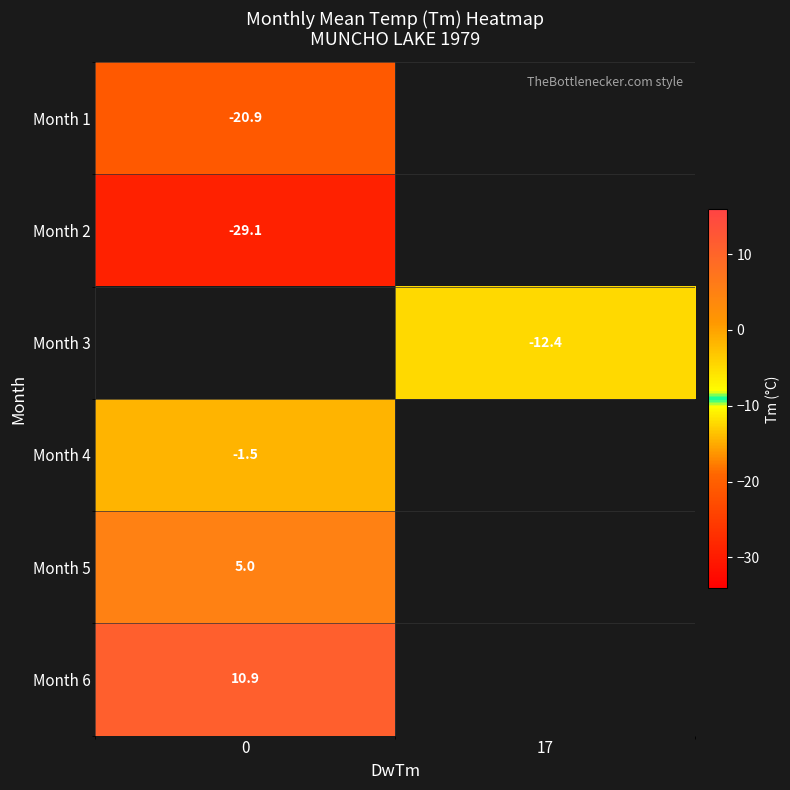

Is the value of Month 5 at 0 greater than the value of Month 1 at 0?

Yes